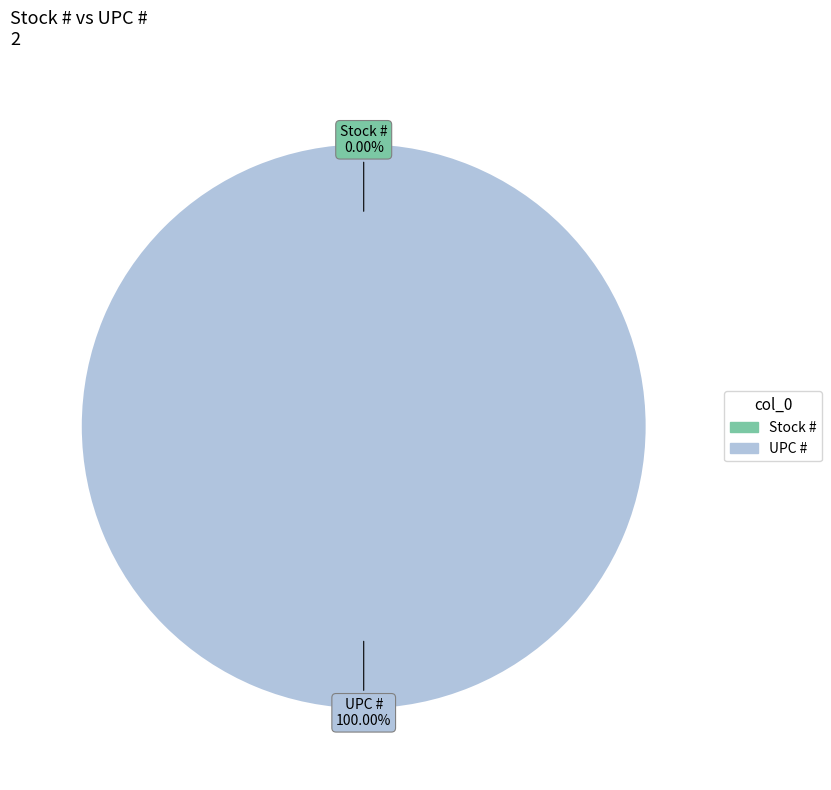

How many slices are in this pie chart?

2